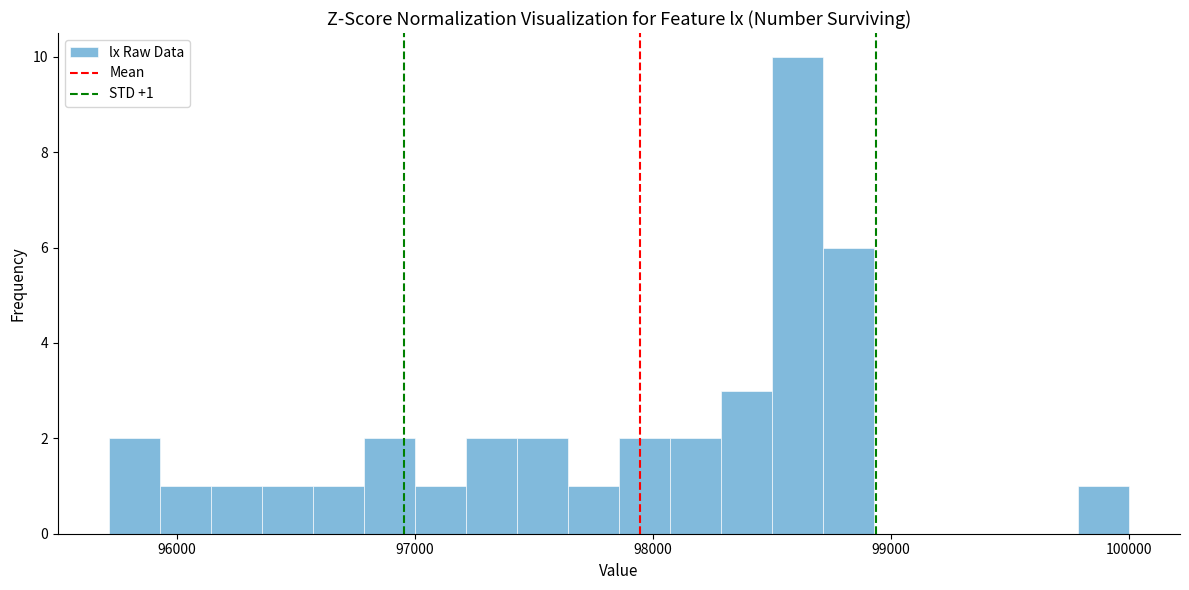

Around what value on the x-axis is the tallest bar? Give the approximate position of its centre, as read against the axis.

98600